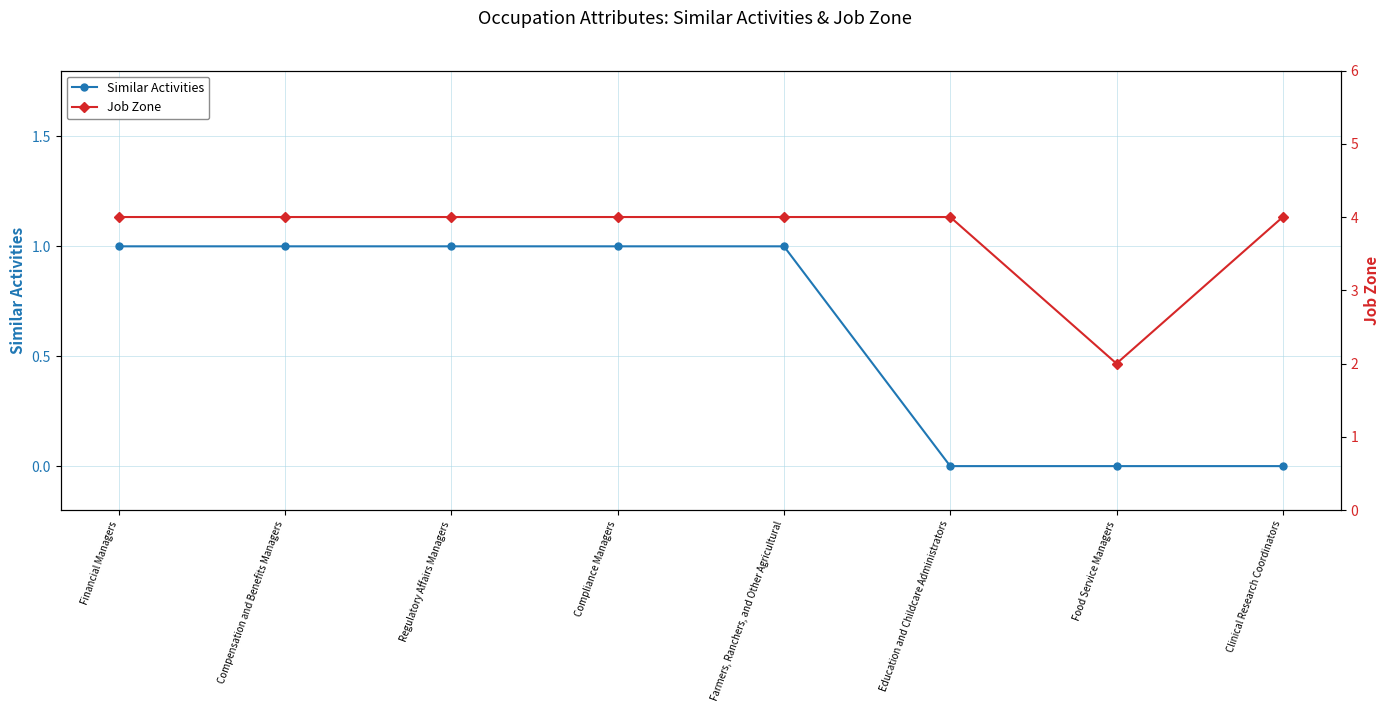

What is the difference between the second highest and second lowest values in the Similar Activities series?

1